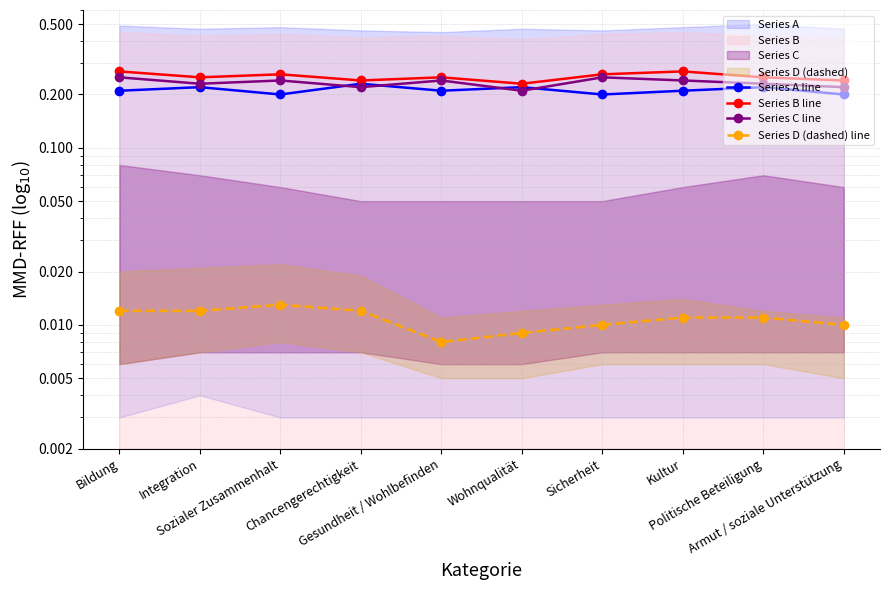

Rank the series at Sozialer Zusammenhalt from lowest to highest value.

Series D (dashed) line, Series A line, Series C line, Series B line